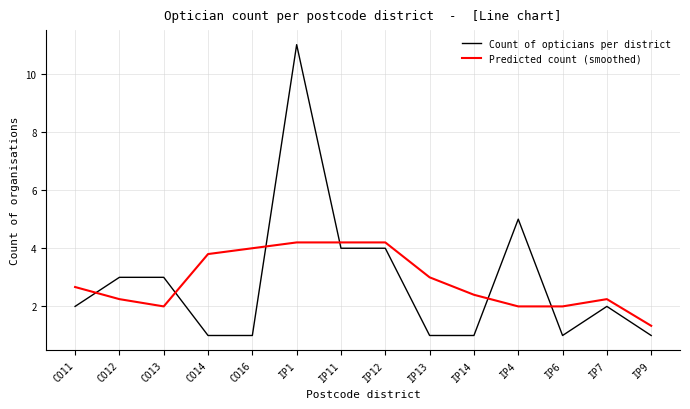

What is the difference between the maximum and minimum values in the Count of opticians per district series?

10.0